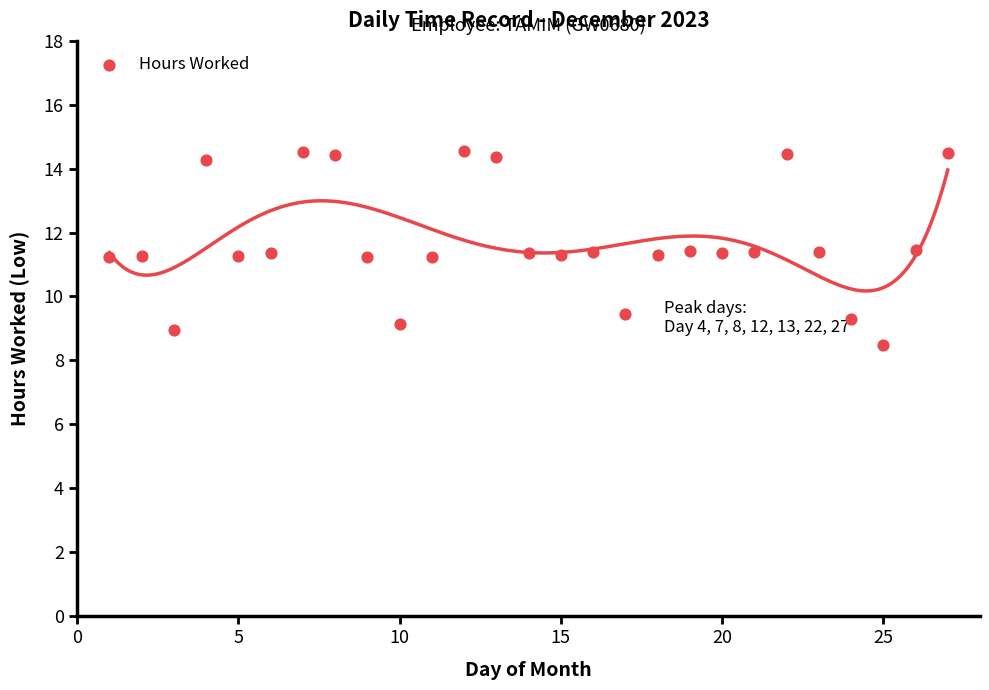

What is the range of X values (max minus min)?

26.0